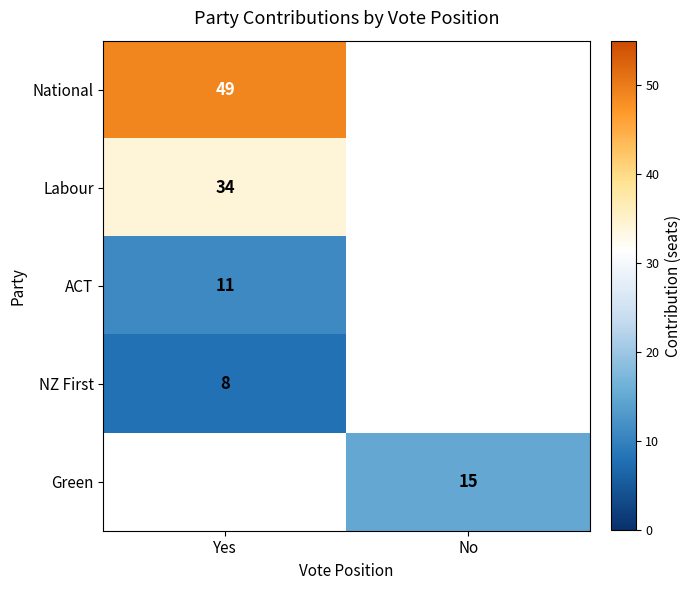

What is the difference between the highest and lowest values at Yes?

41.0